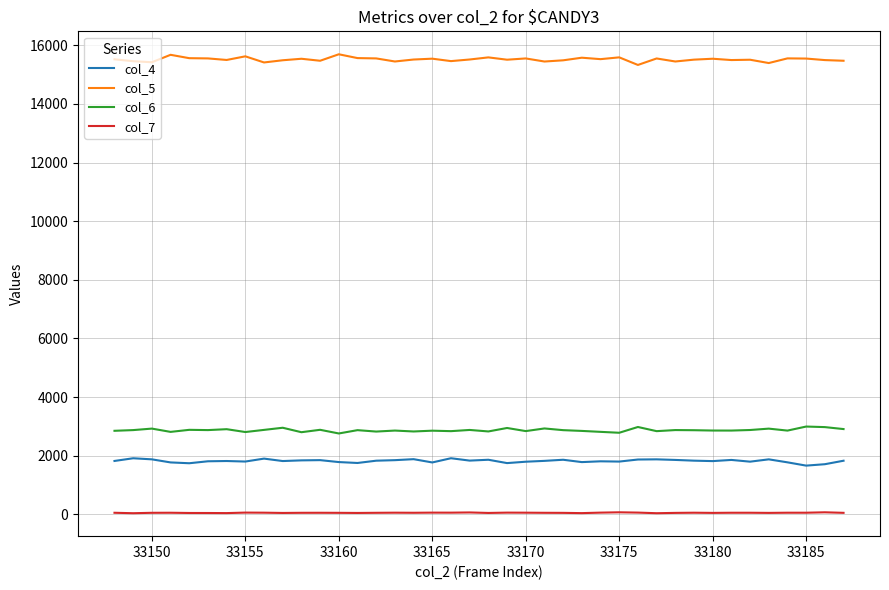

True or false: col_4 and col_5 cross at least once.

False